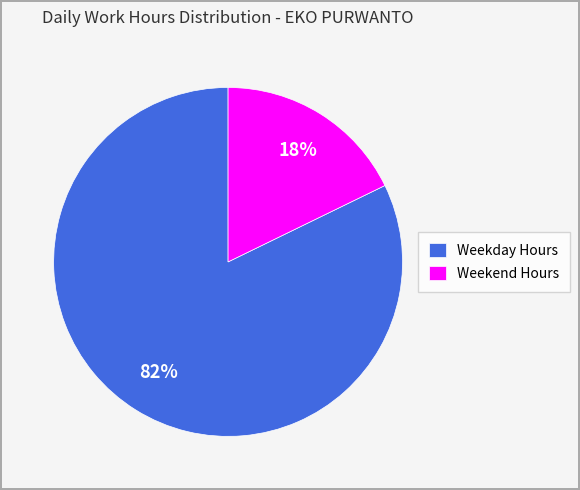

Is there any slice that represents more than half of the pie?

Yes